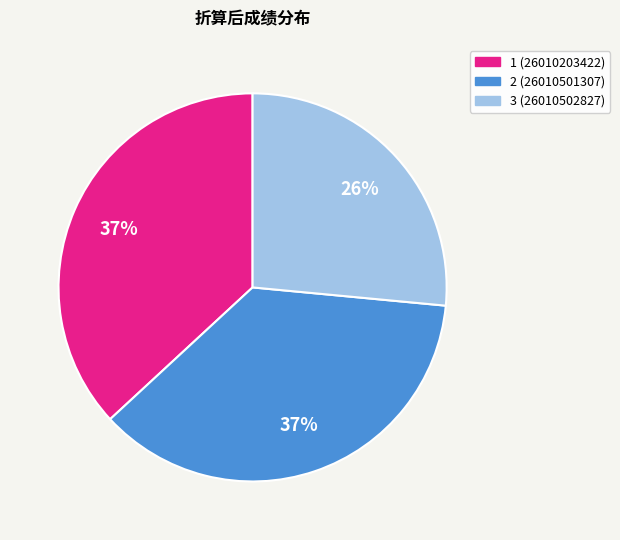

Do 3 (26010502827) and 2 (26010501307) together represent more than half of the pie?

Yes